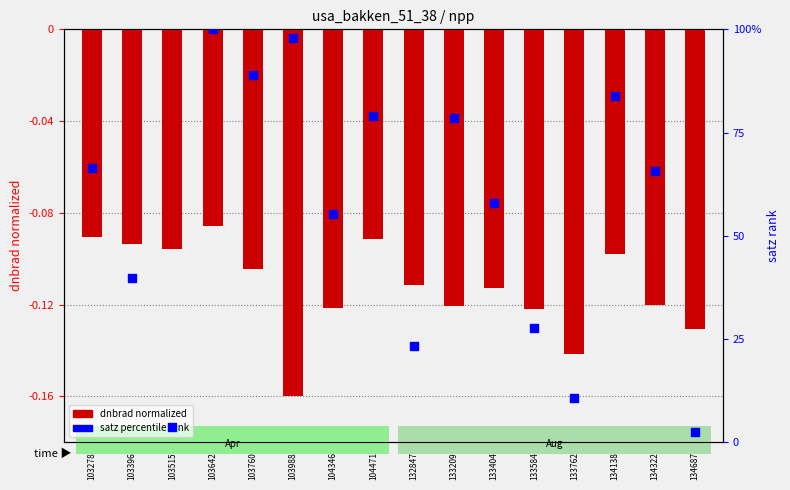

Which series has the widest spread of Y values?

satz percentile